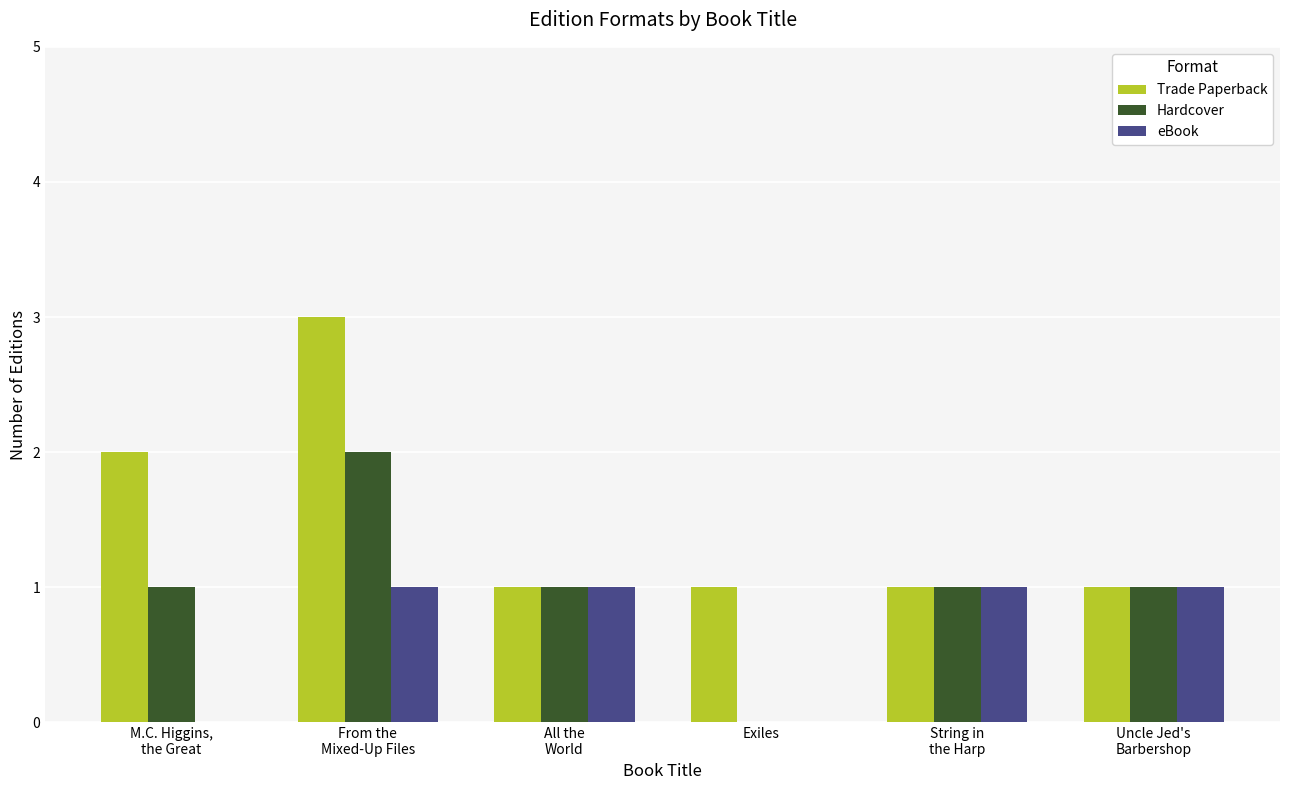

What is the greatest value displayed?

3